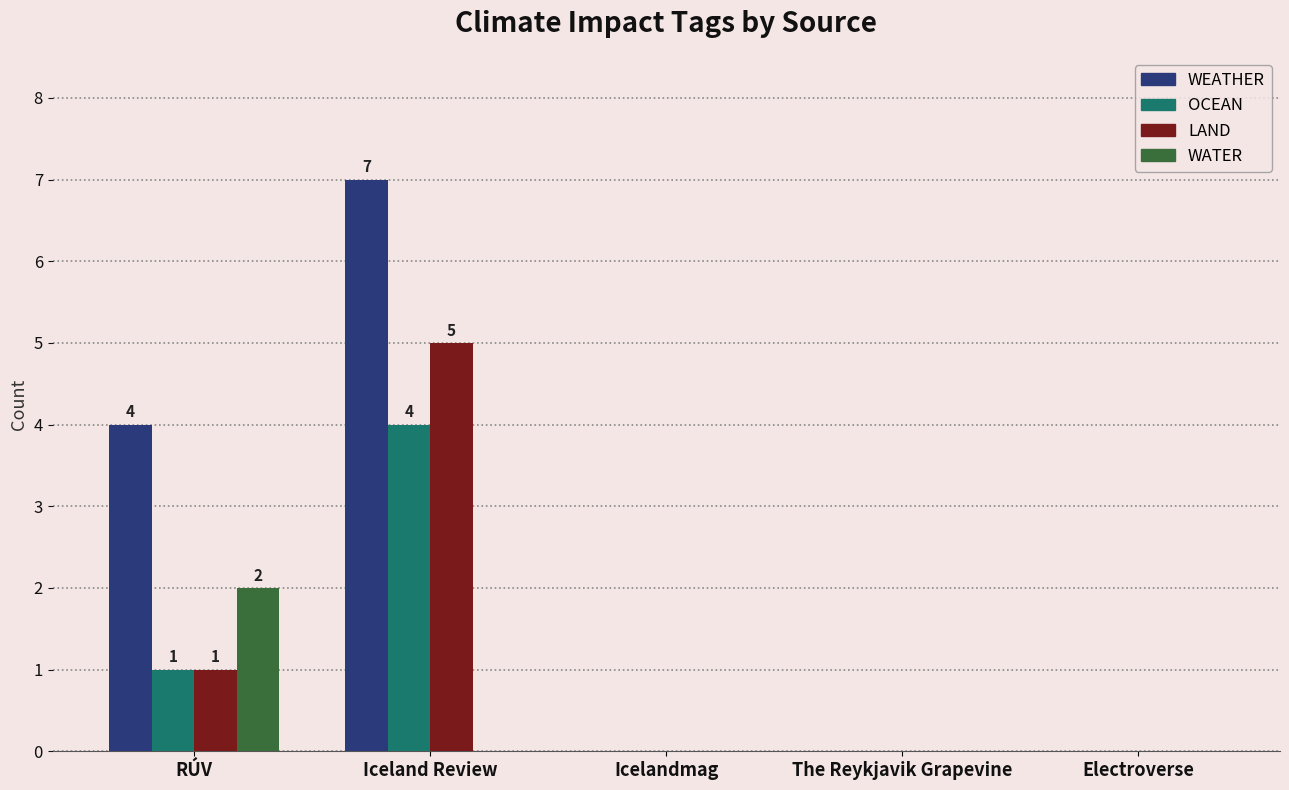

How many groups of bars are there?

5